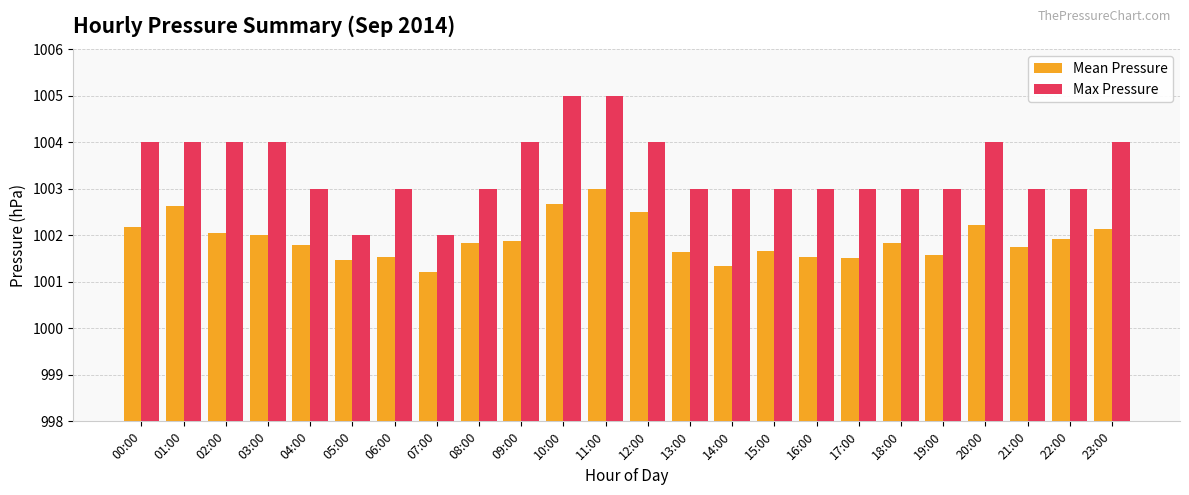

Which series changed the most between 18:00 and 20:00?

Max Pressure